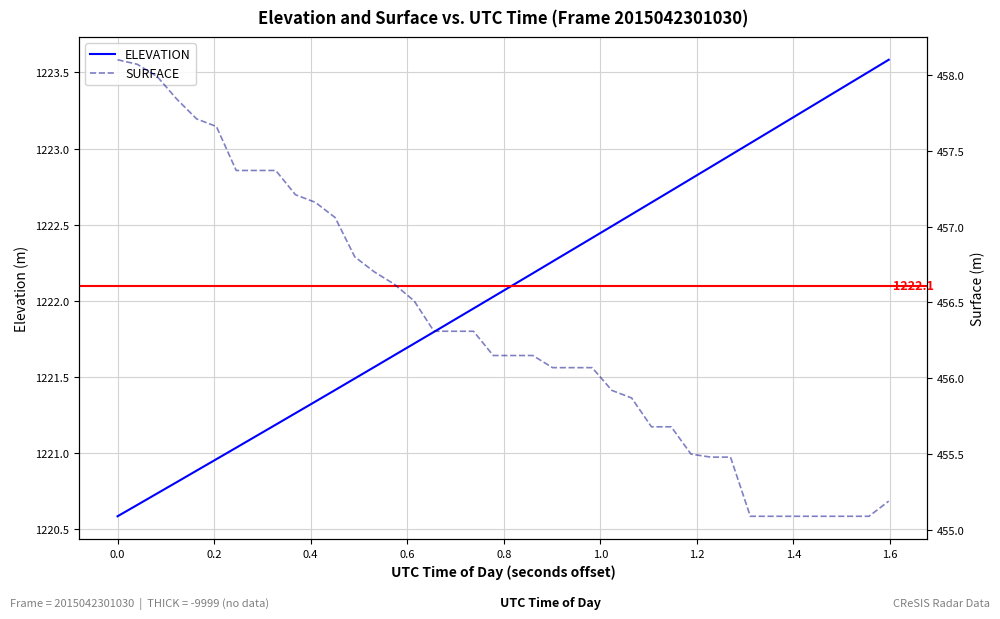

What is the value of the ELEVATION point at the 23rd from the left?

1222.3